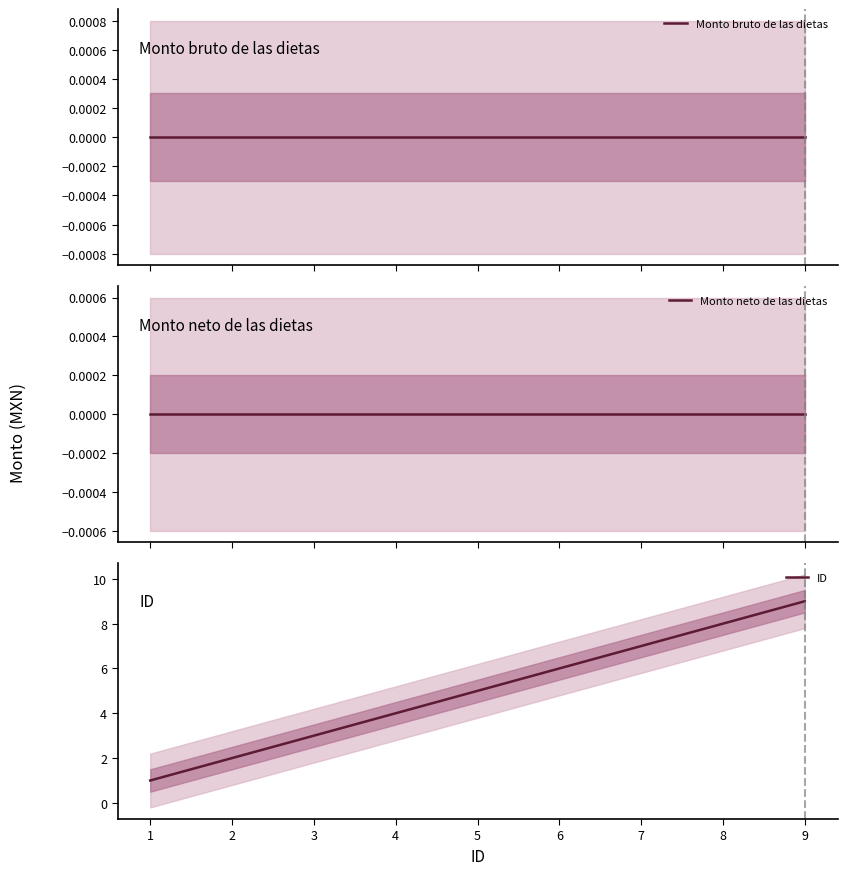

What is the value of the ID point at the 3rd from the left?

3